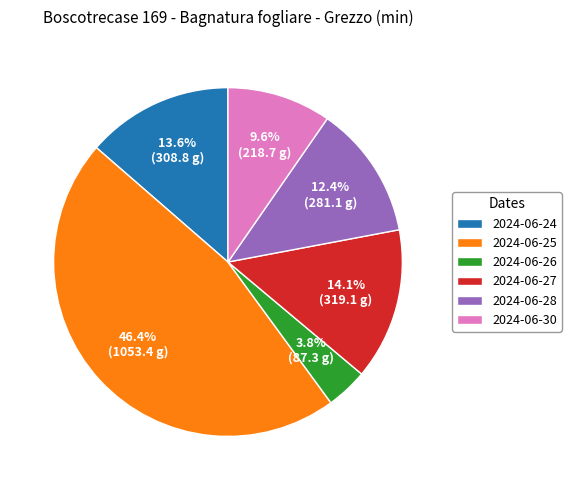

Is it true that 2024-06-25 is 46% of the pie?

True